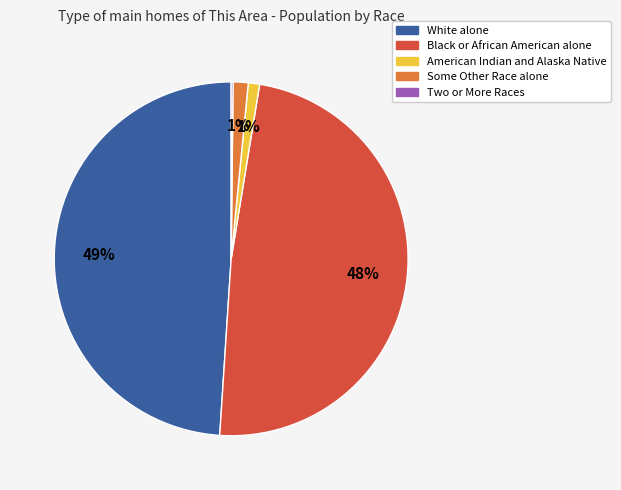

To the nearest percent, what is the average slice percentage?

20%